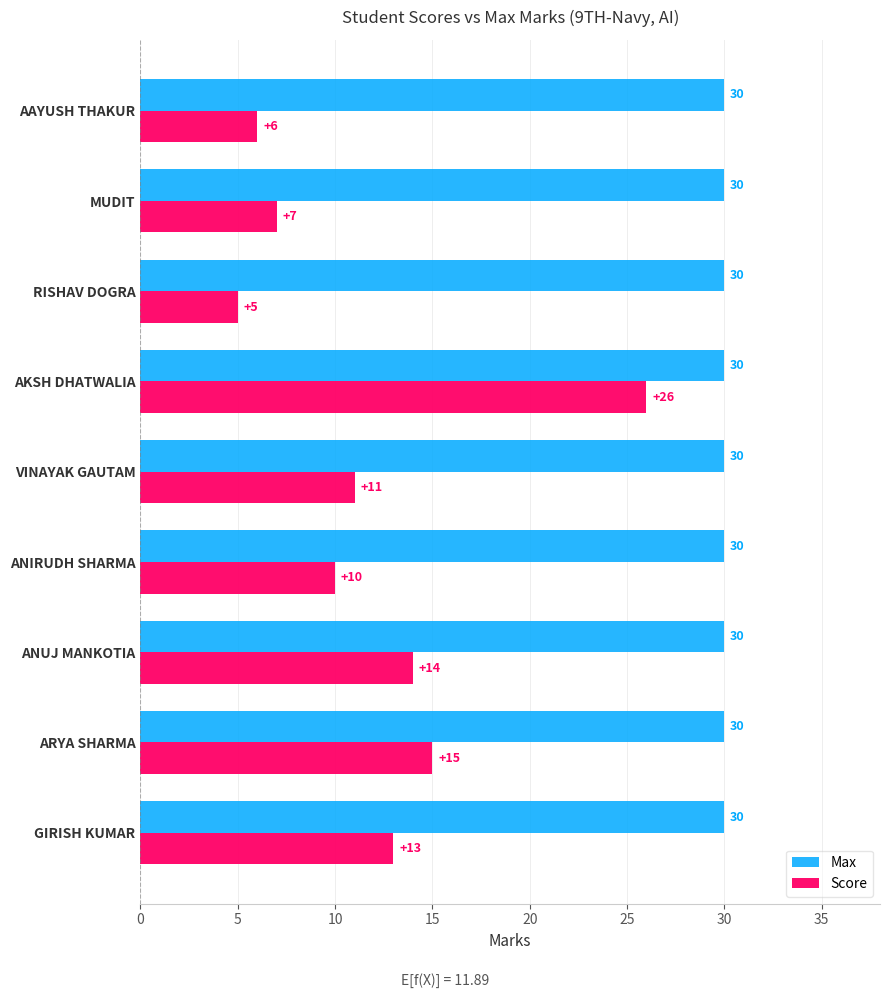

What is the minimum value for Score?

5